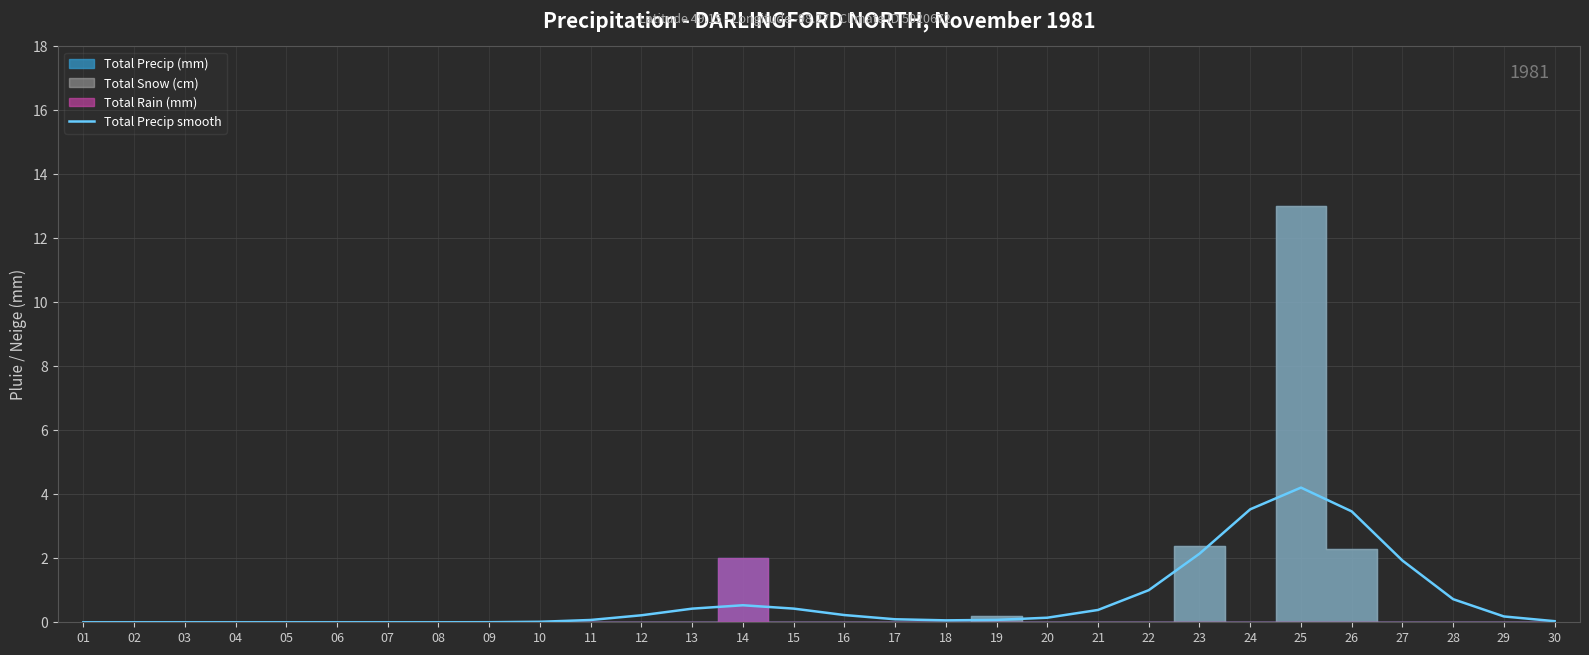

Does the chart display data point markers on the line(s)?

No